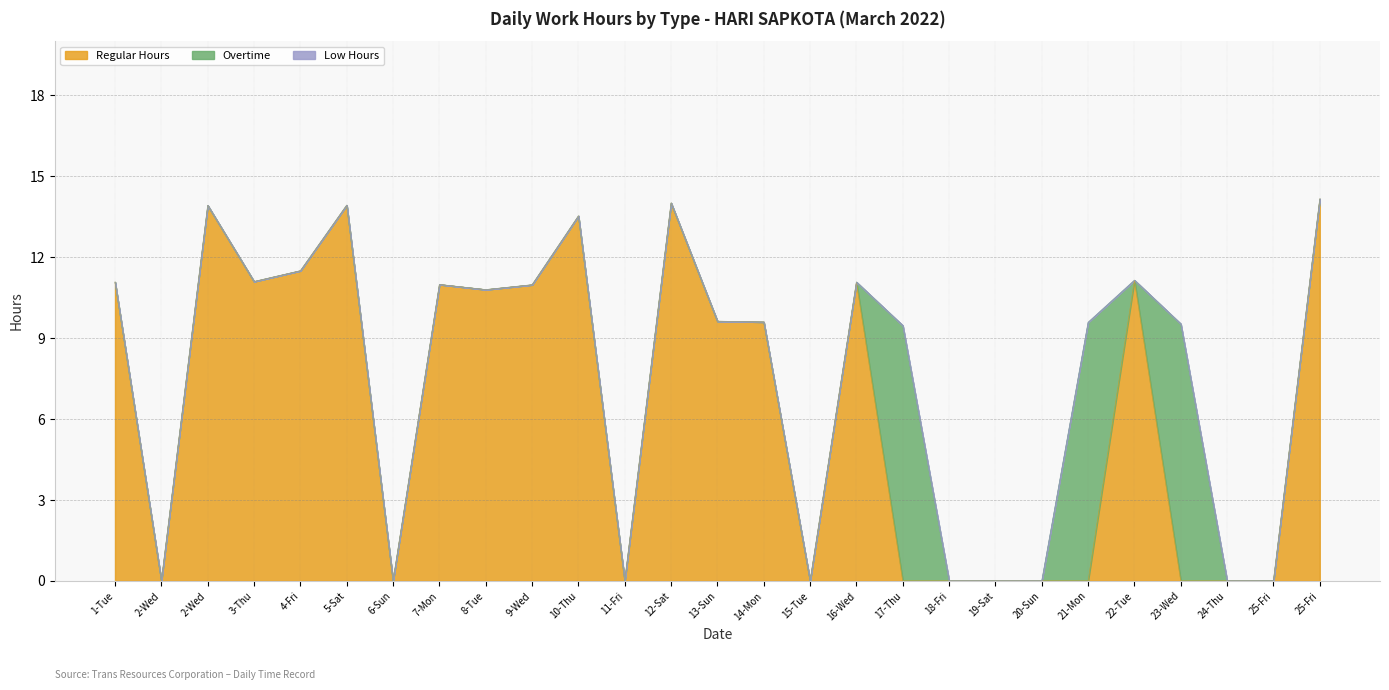

True or false: Low Hours and Regular Hours intersect in this chart.

False